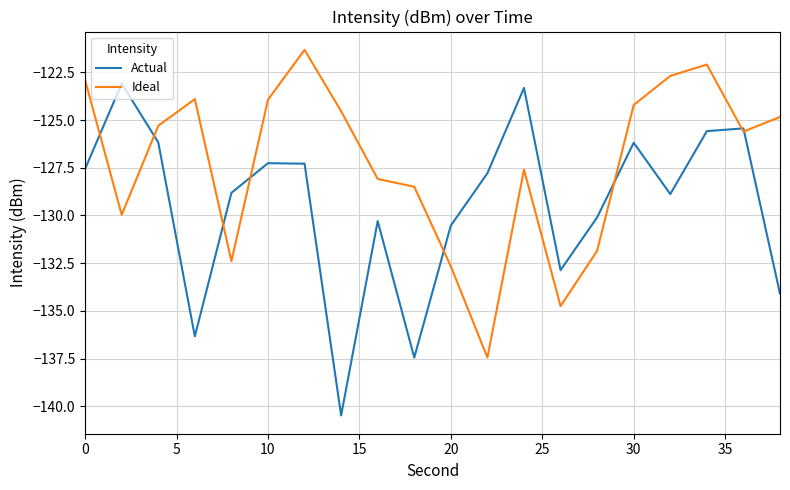

What is the difference between the maximum and minimum values in the Ideal series?

16.1